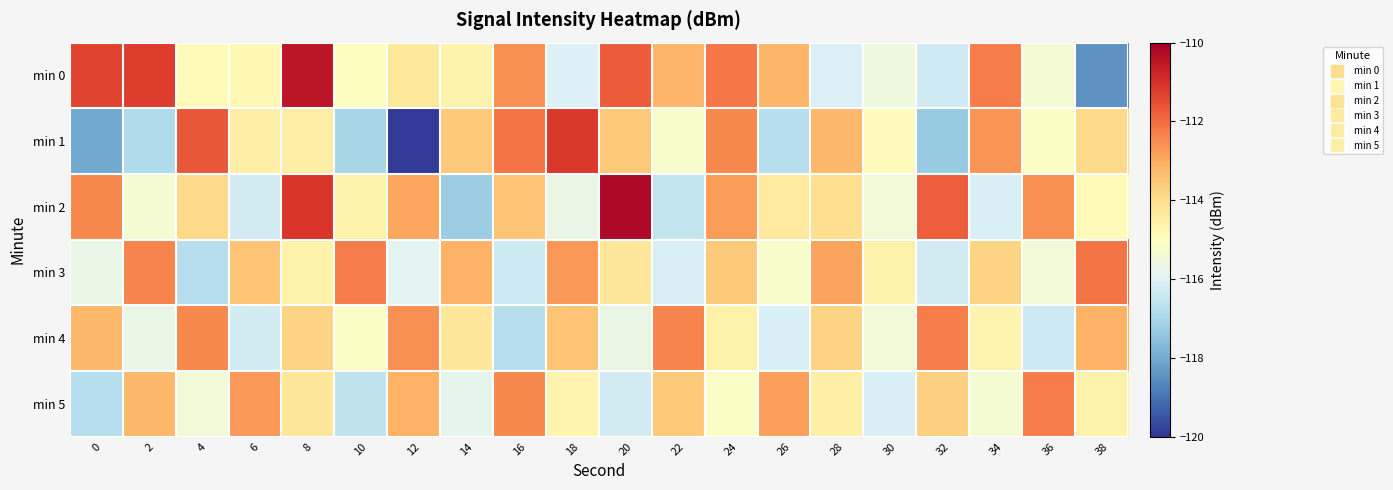

What is the total value across all series at 22?

-687.0